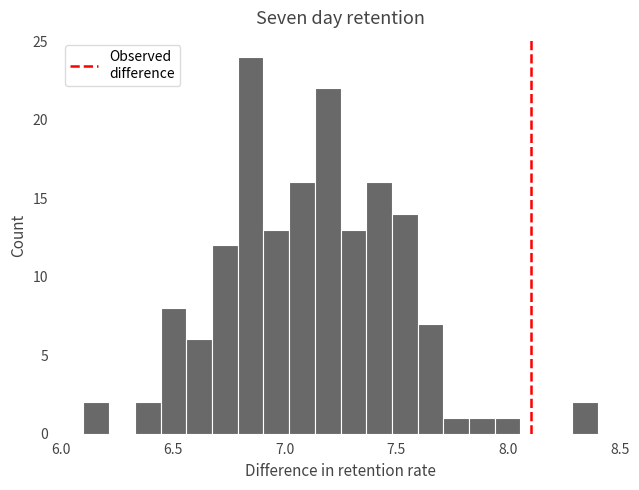

Around what value on the x-axis is the tallest bar? Give the approximate position of its centre, as read against the axis.

6.85